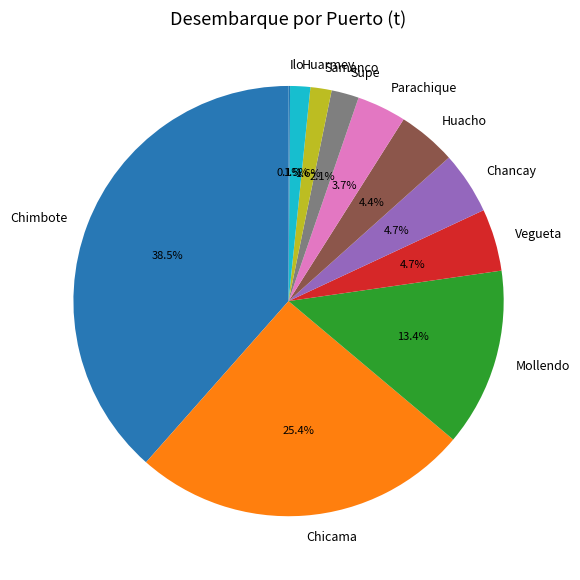

What percentage do Chancay and Chicama together represent?

30.1%